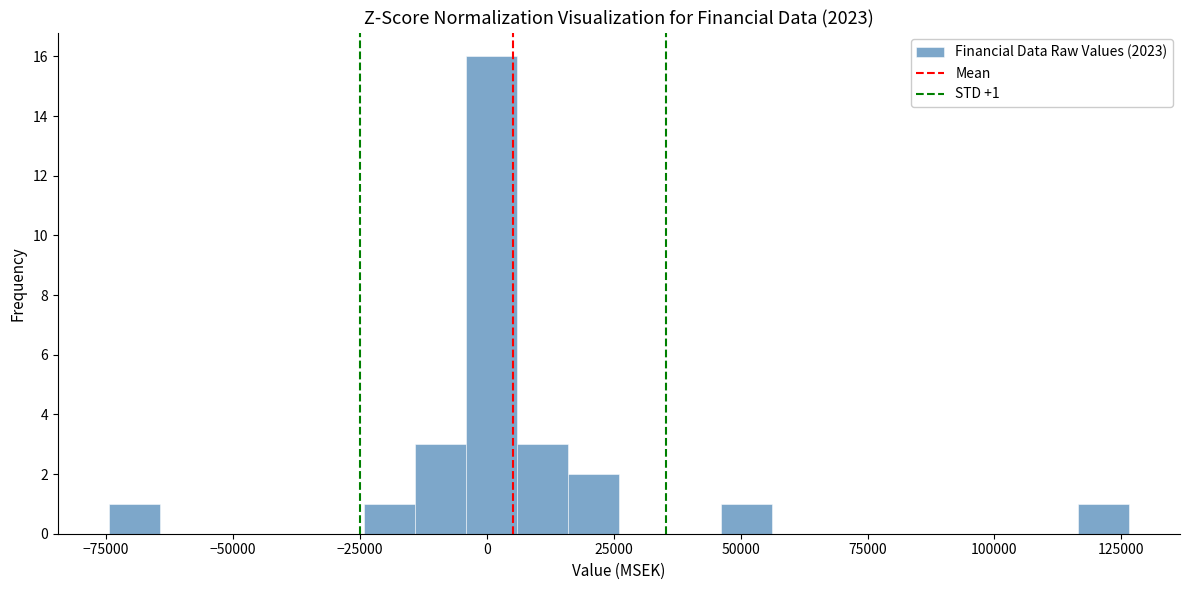

Around what value on the x-axis is the tallest bar? Give the approximate position of its centre, as read against the axis.

0